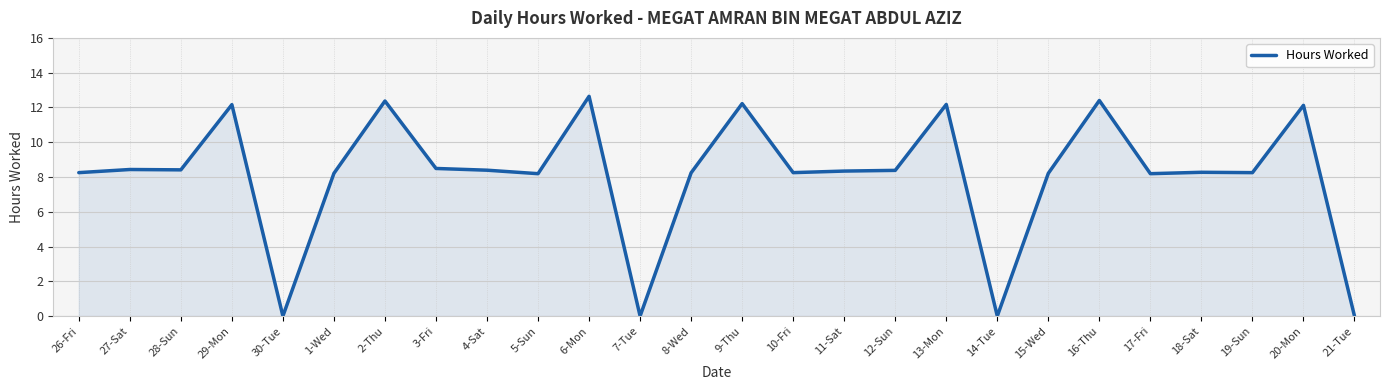

The chart shows a value of 0.0 at 21-Tue. True or false?

True